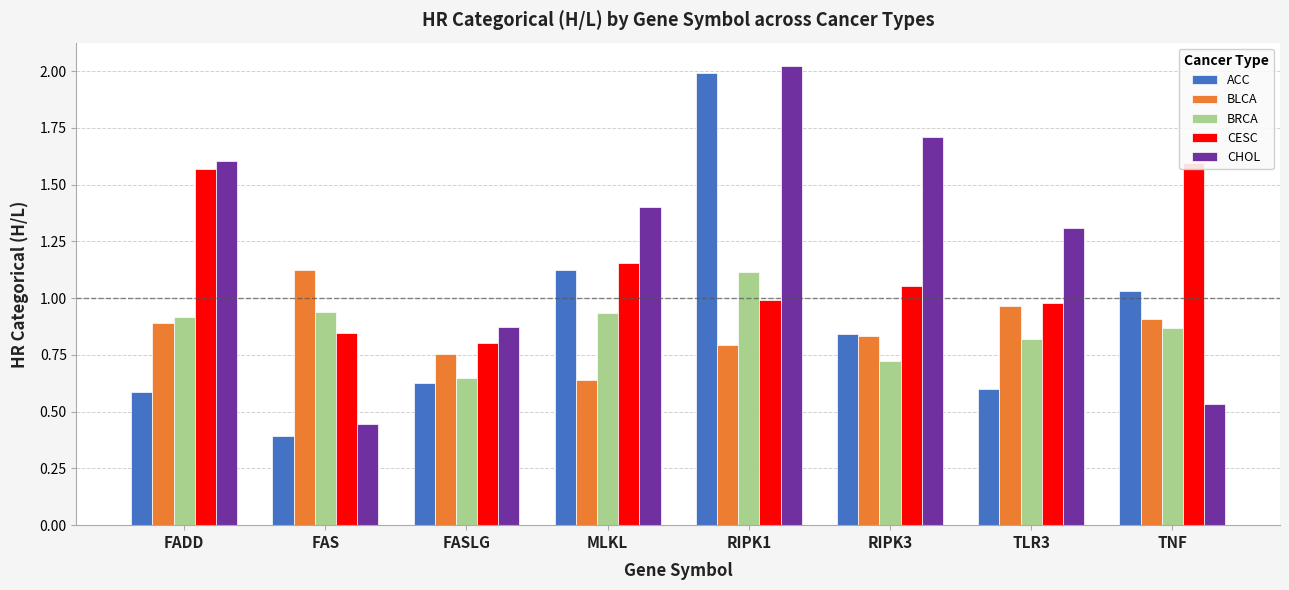

What is the total value across all series at FAS?

3.8